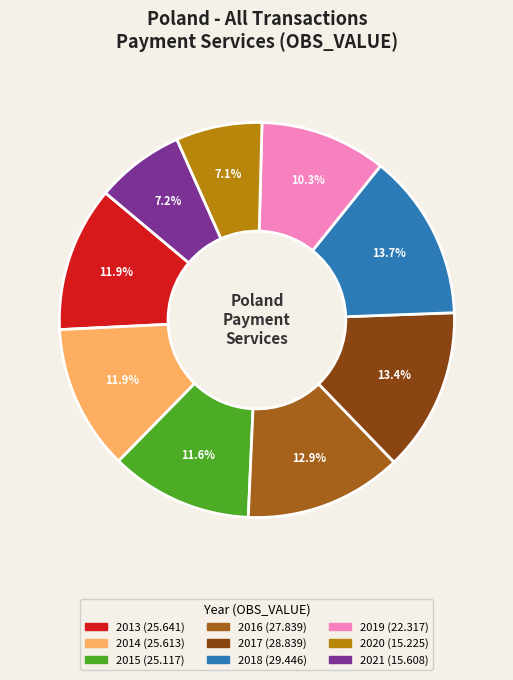

Is 2014 the majority of the pie?

No